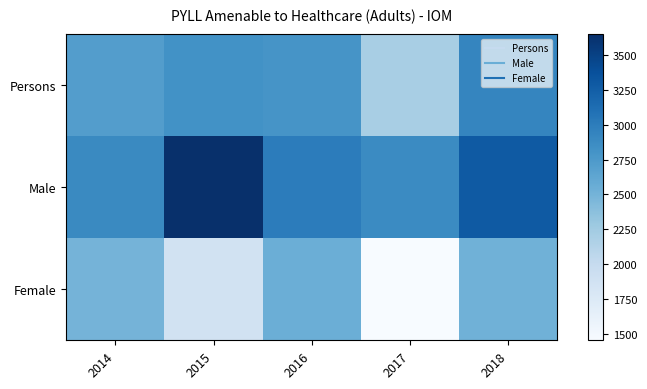

Reading right to left, transcribe all the data shown in this chart.

Persons: 2018=2928.3	2017=2200.9	2016=2791.4	2015=2818.1	2014=2707.0
Male: 2018=3296.1	2017=2880.0	2016=3003.9	2015=3649.4	2014=2885.9
Female: 2018=2523.3	2017=1452.8	2016=2547.1	2015=1880.1	2014=2495.6